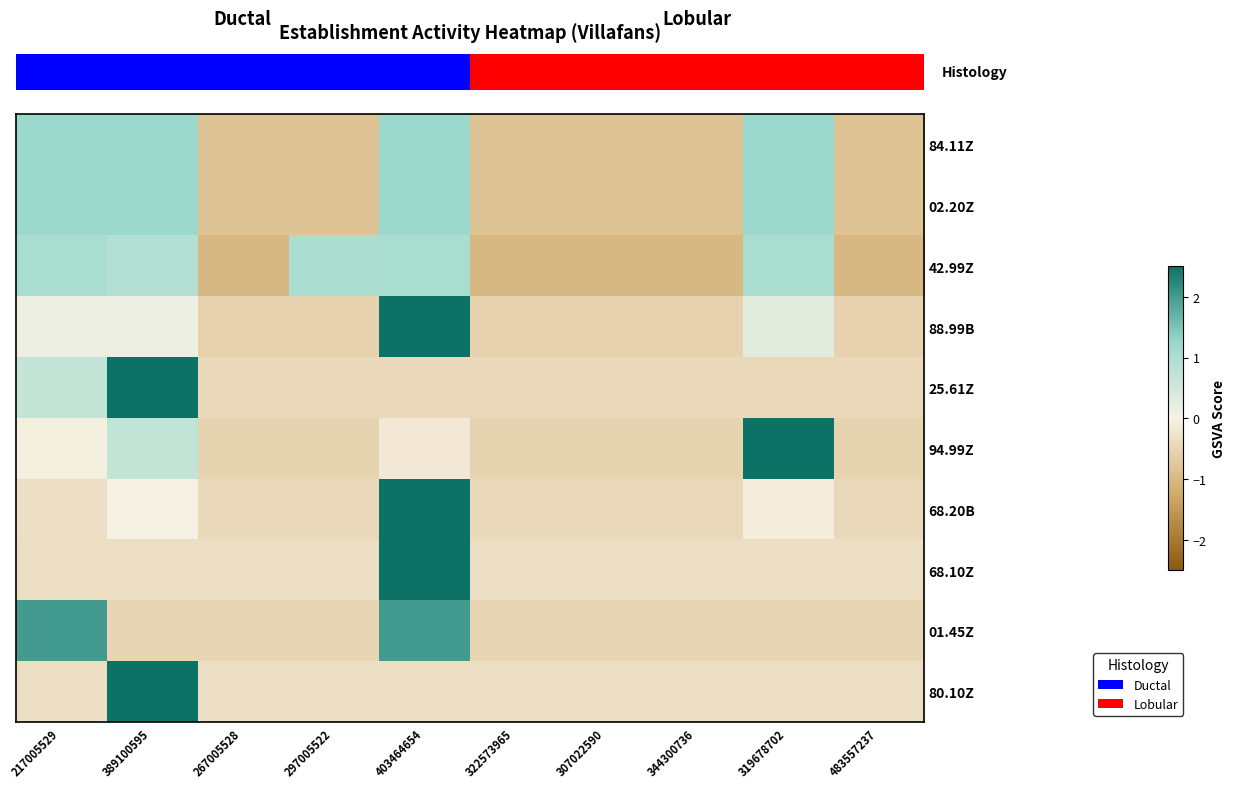

At which category is the sum across all series the highest?

403464654